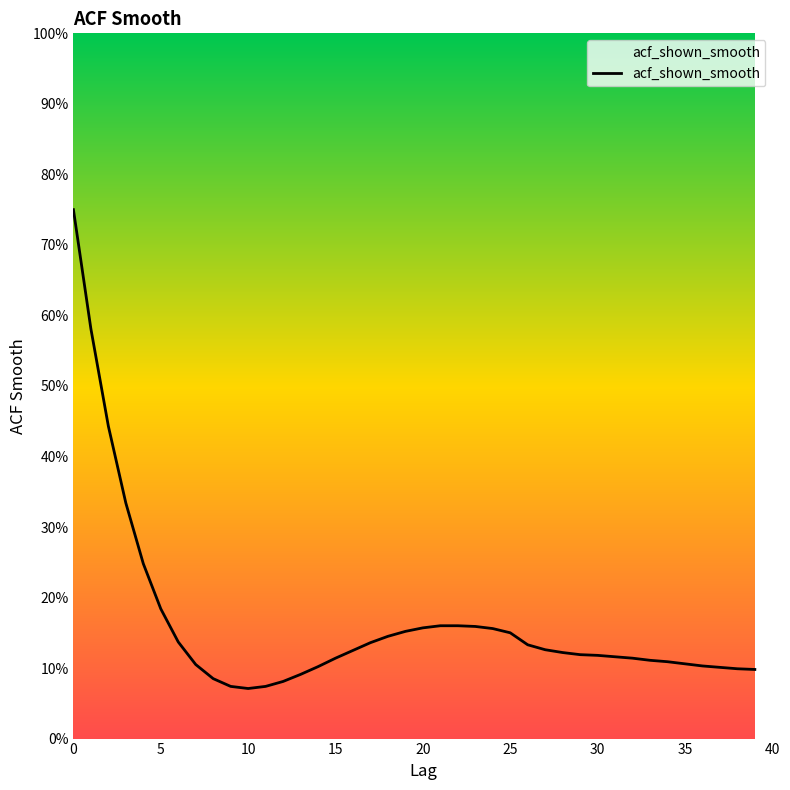

Count the number of data series in this chart.

1